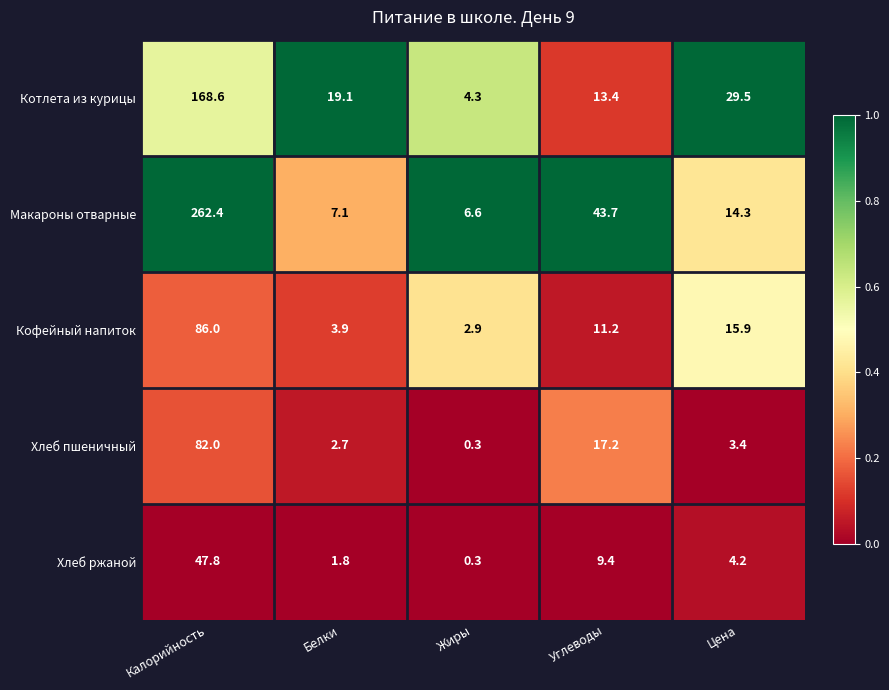

What is the difference between the second highest and second lowest values in the Хлеб ржаной series?

7.6